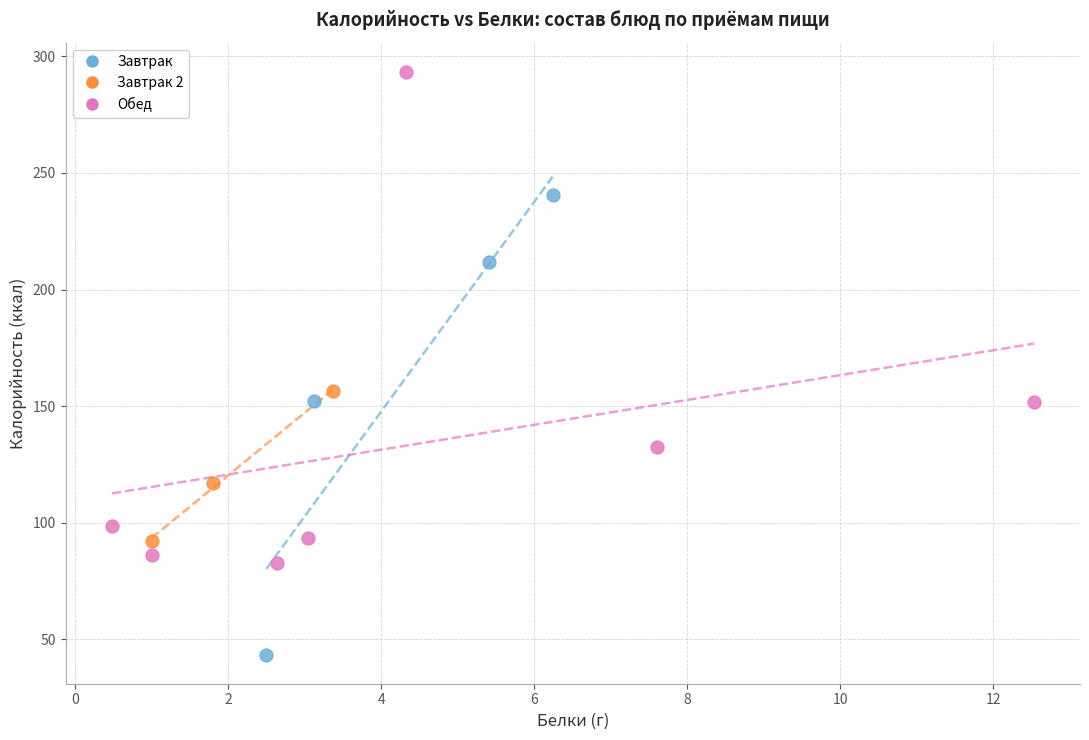

Which series has the largest Y range (max minus min)?

Обед